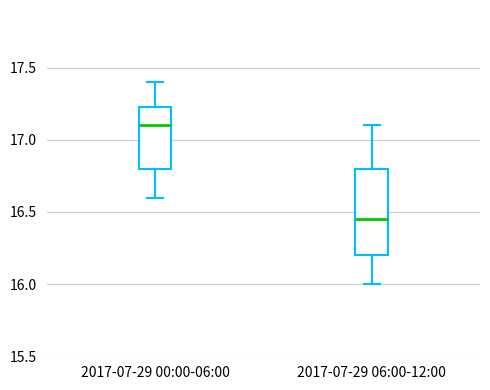

Which box's median line is the lowest?

2017-07-29 06:00-12:00